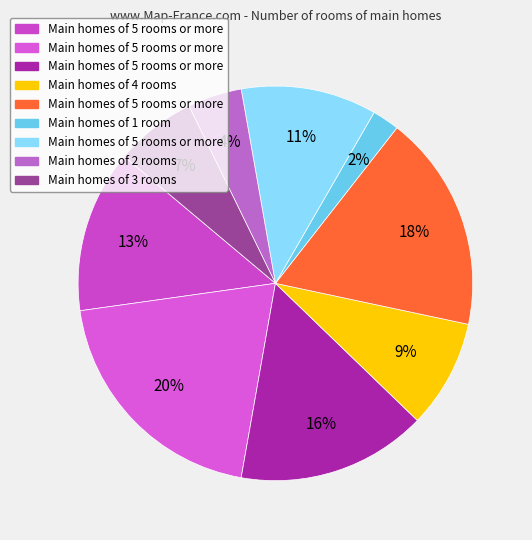

To the nearest percent, what is the average slice percentage?

11%